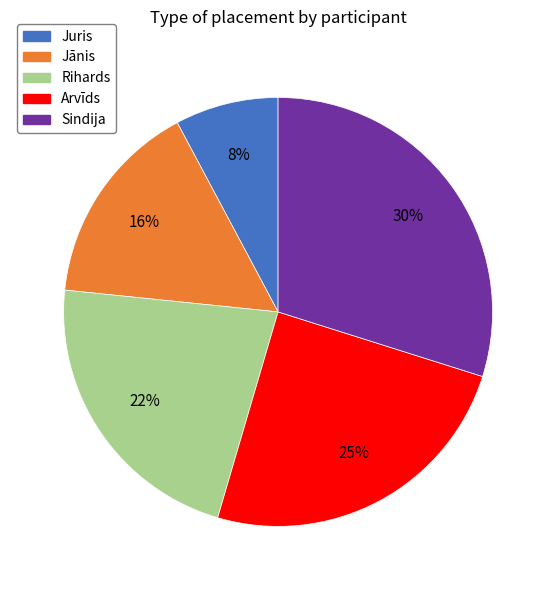

Is the sum of Arvīds and Sindija greater than half?

Yes